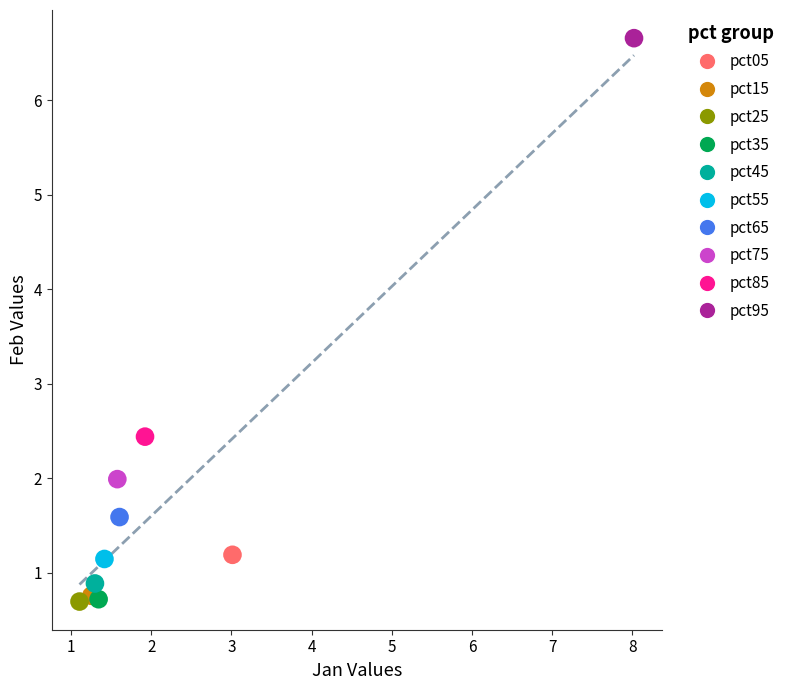

What are all the series names shown in the legend?

pct05, pct15, pct25, pct35, pct45, pct55, pct65, pct75, pct85, pct95